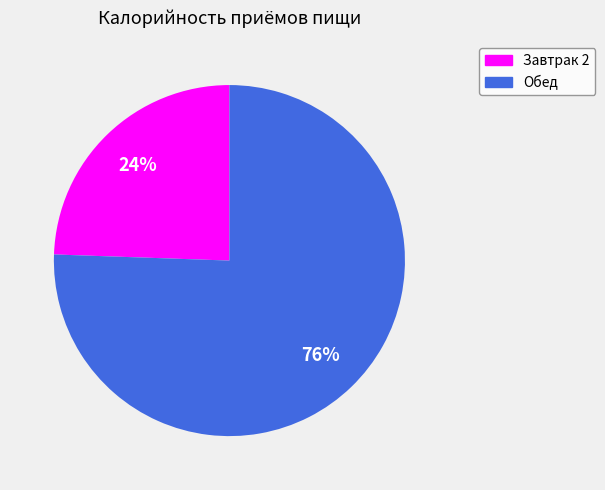

Which has a higher value, Обед or Завтрак 2?

Обед